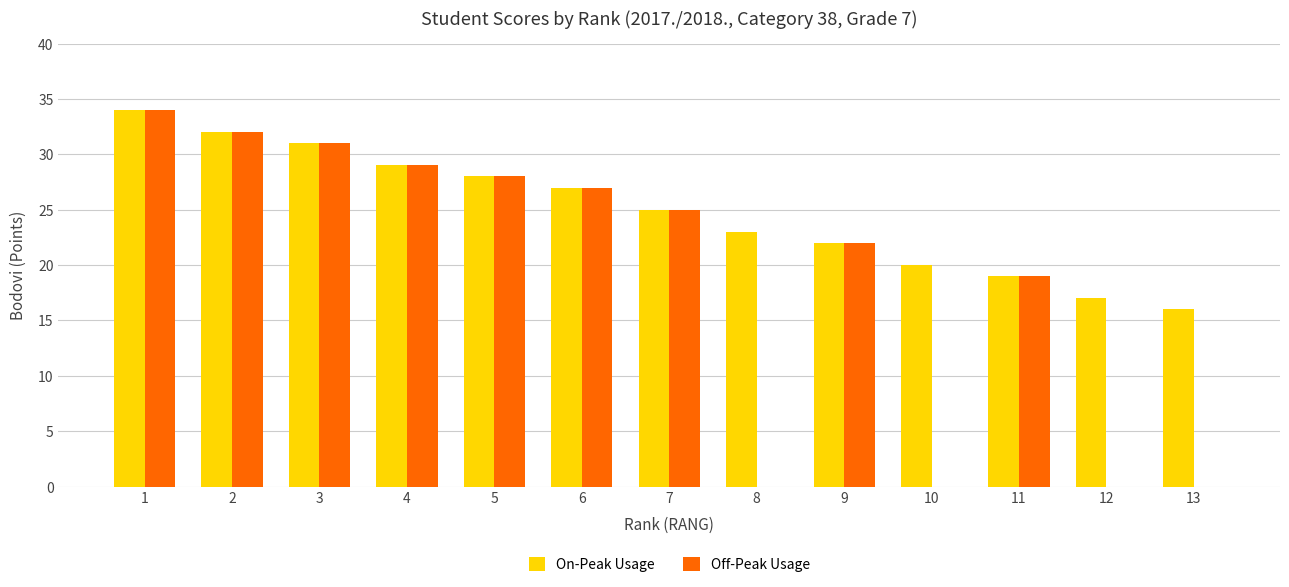

What is the total value across all series at 2?

64